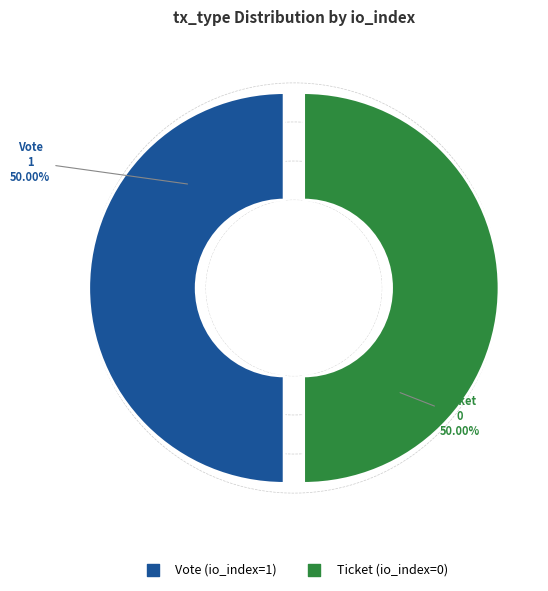

Count the number of slices in the pie.

2